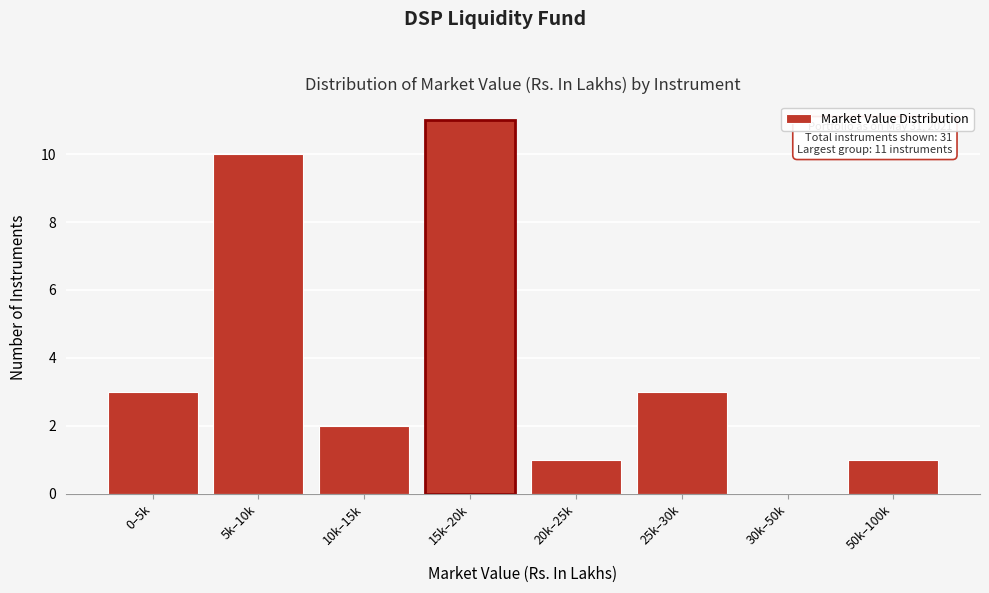

Reading right to left, what are all the values shown in this chart?

50k–100k=1	30k–50k=0	25k–30k=3	20k–25k=1	15k–20k=11	10k–15k=2	5k–10k=10	0–5k=3